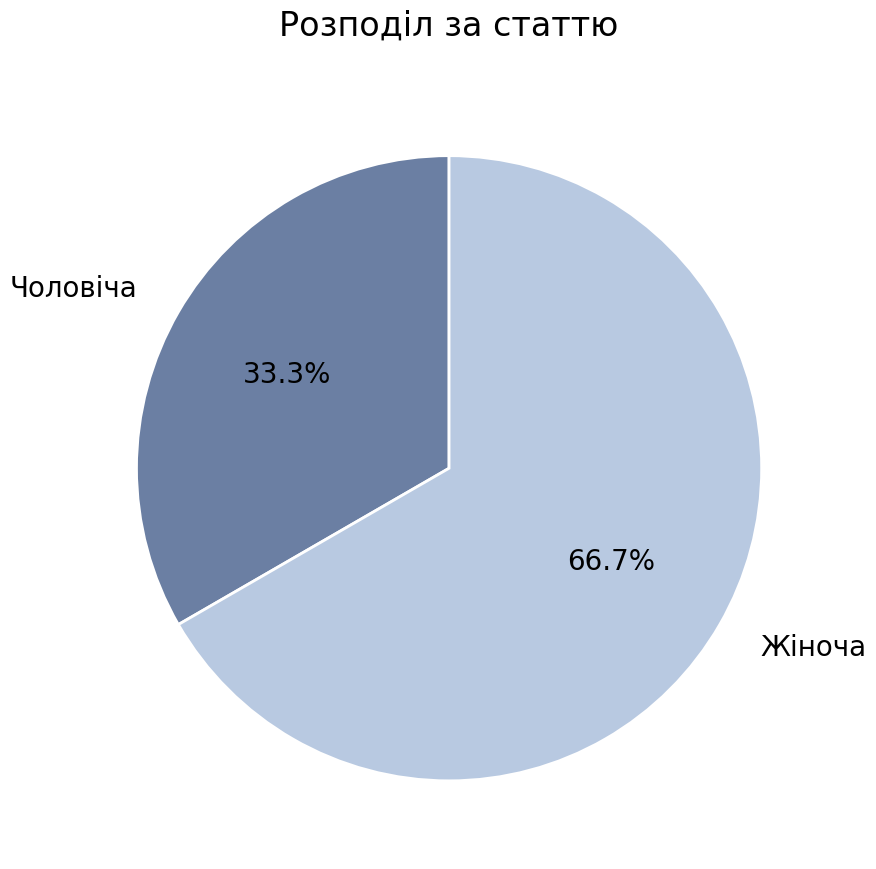

To the nearest percent, what is the average slice percentage?

50%